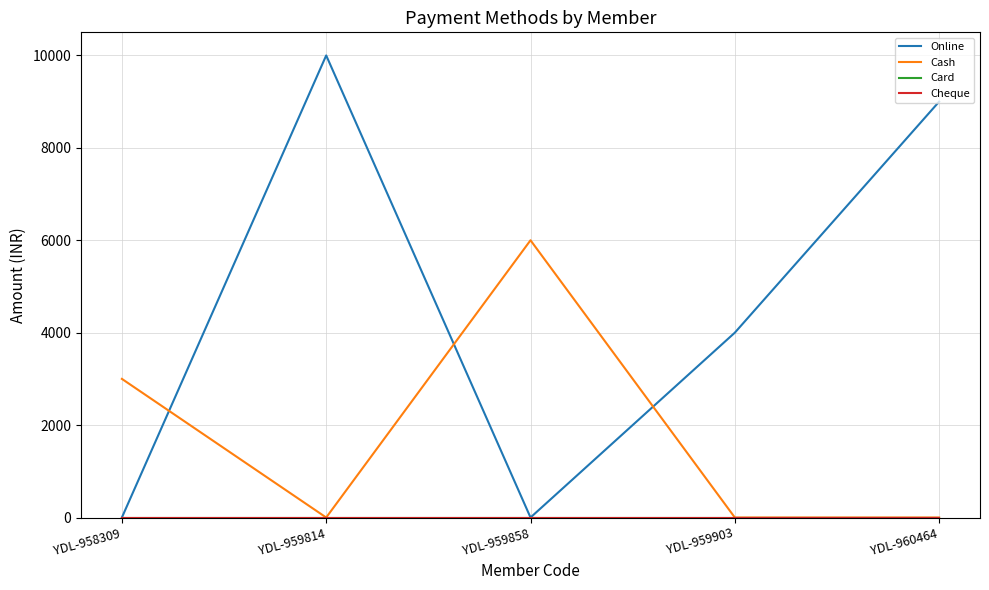

What is the greatest value displayed?

10000